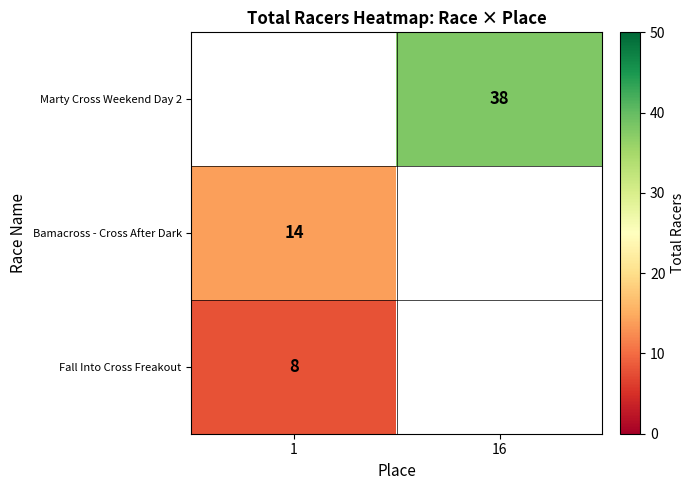

True or false: Fall Into Cross Freakout has a value of 11 at 1.

False